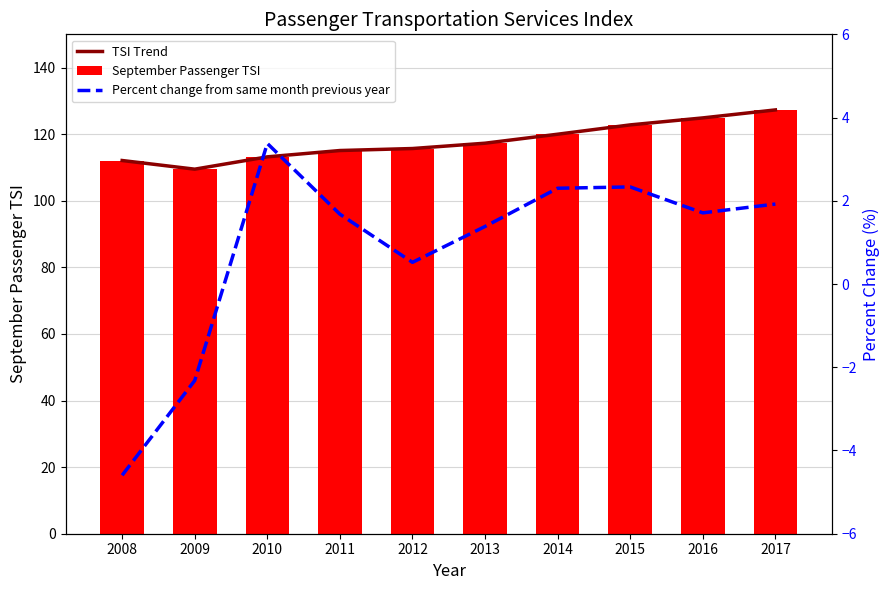

Where does the September Passenger TSI series first go above 117?

2013